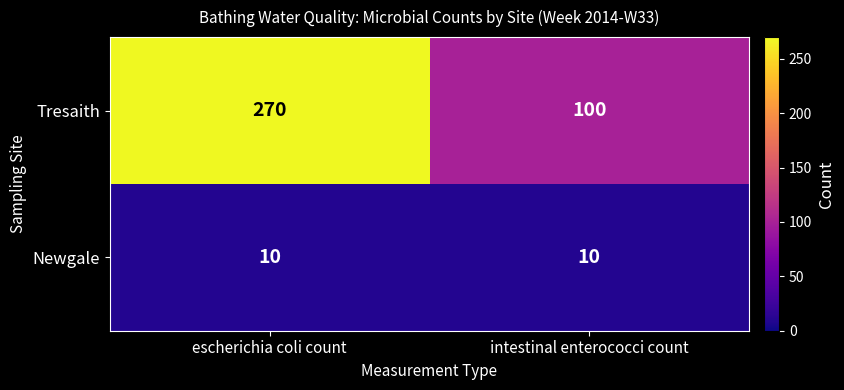

True or false: Tresaith has a value of 270 at escherichia coli count.

True